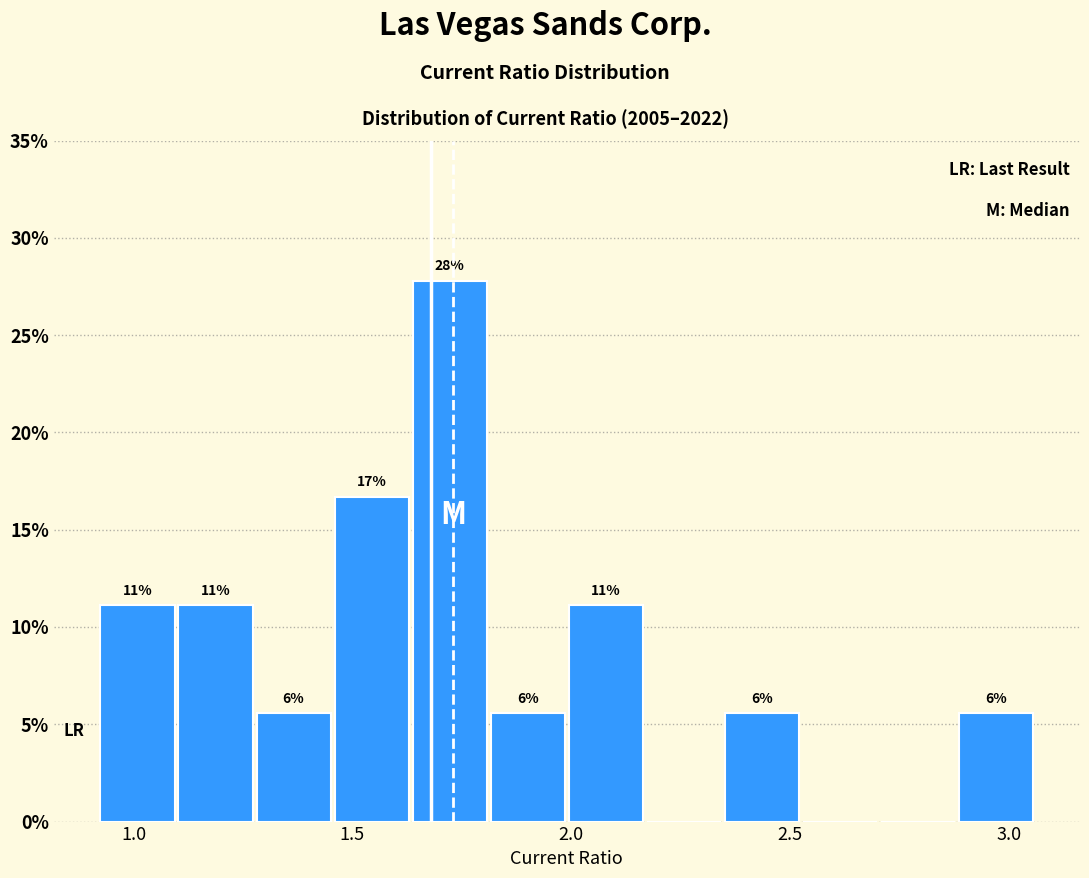

Around what value on the x-axis is the tallest bar? Give the approximate position of its centre, as read against the axis.

1.70